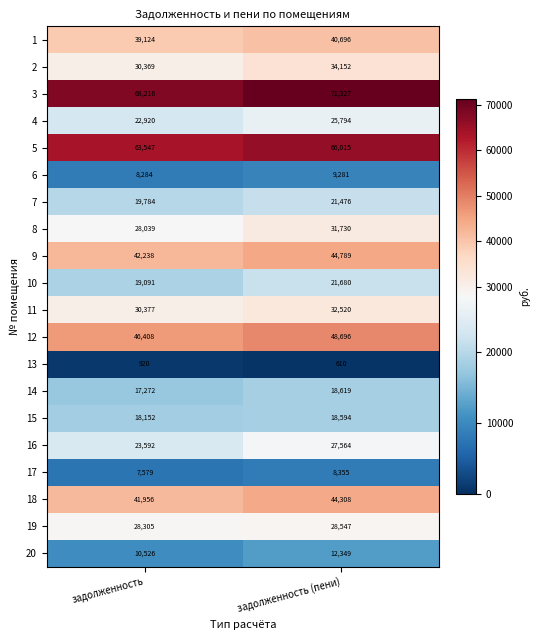

Where is 1 nearest to the value 39910?

задолженность